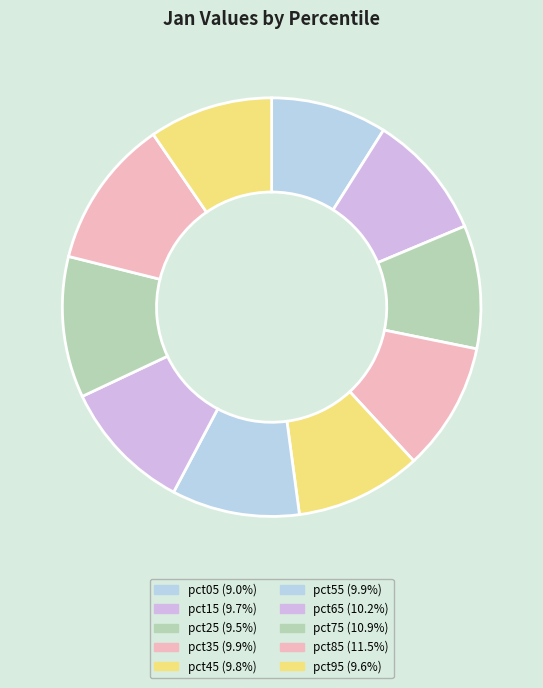

To the nearest percent, what portion does pct85 represent?

12%